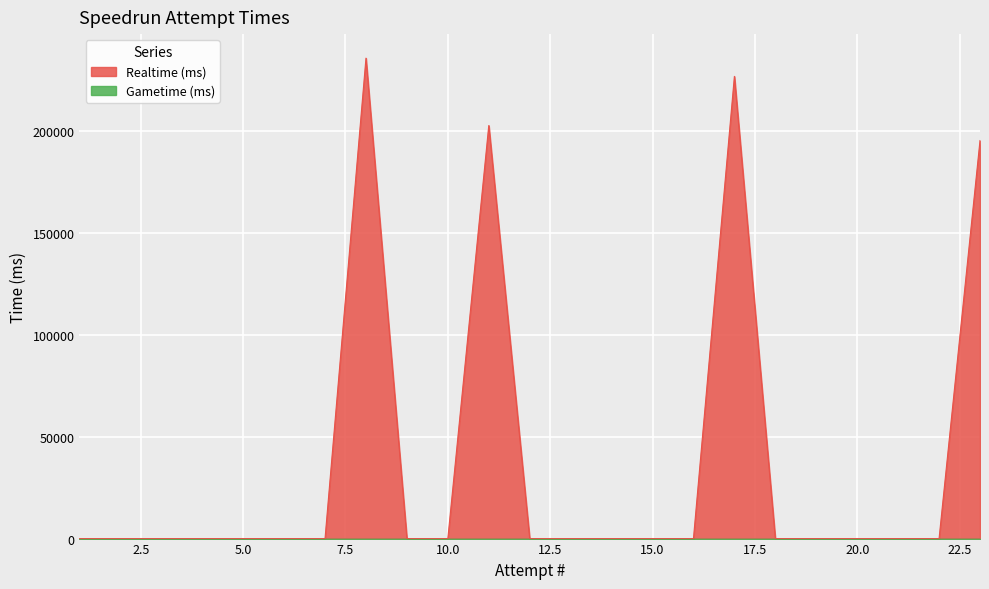

How many points are higher than both their immediate neighbors (excluding endpoints)?

3